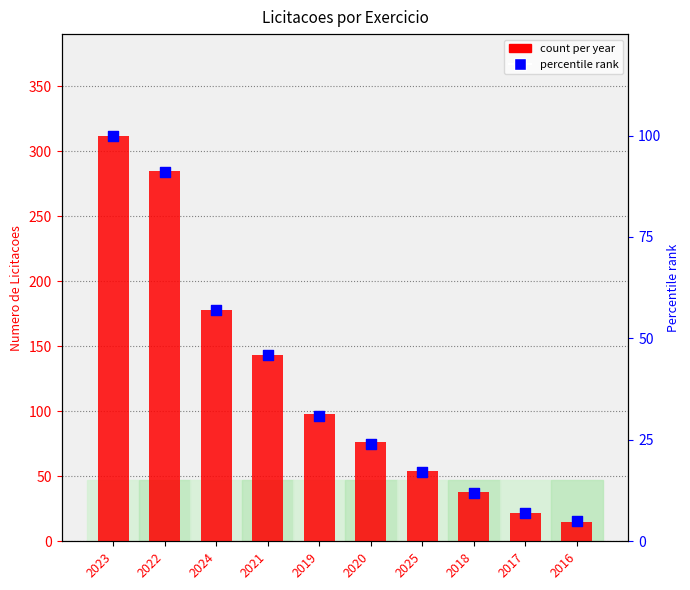

Which series has the largest total across all categories?

count per year